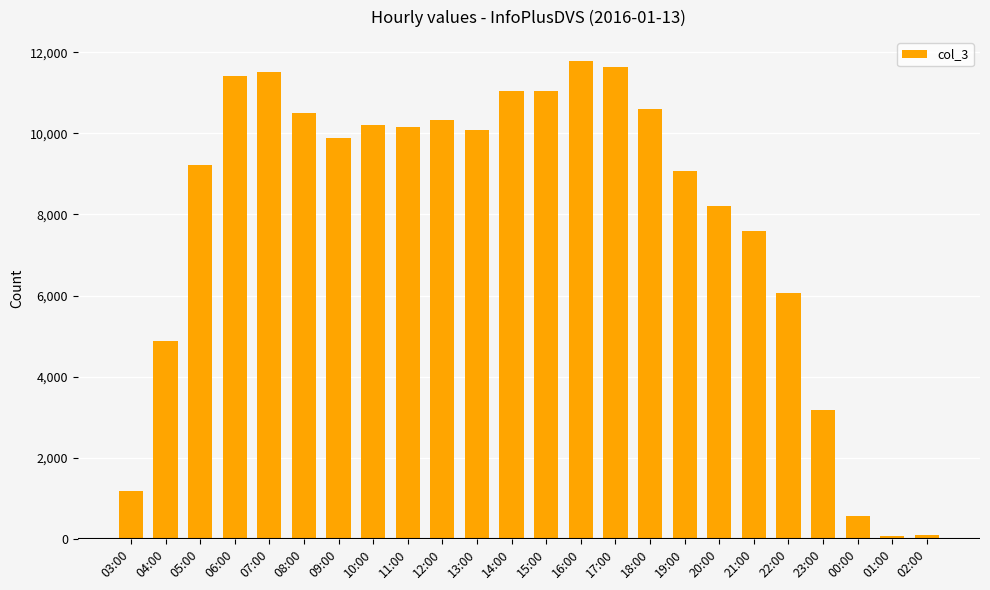

What is the smallest value displayed?

66